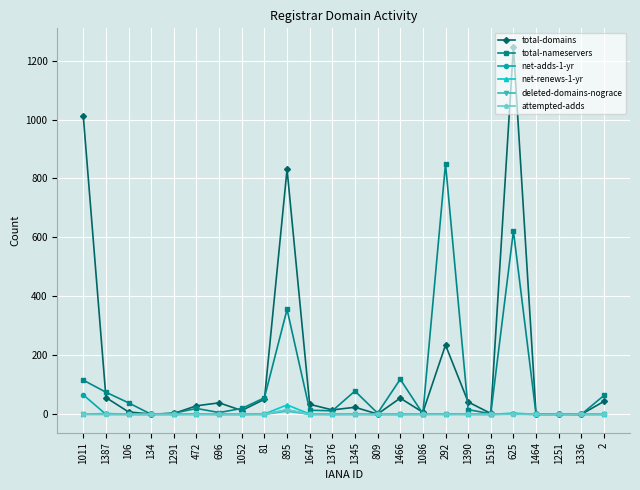

What are all the series names shown in the legend?

total-domains, total-nameservers, net-adds-1-yr, net-renews-1-yr, deleted-domains-nograce, attempted-adds